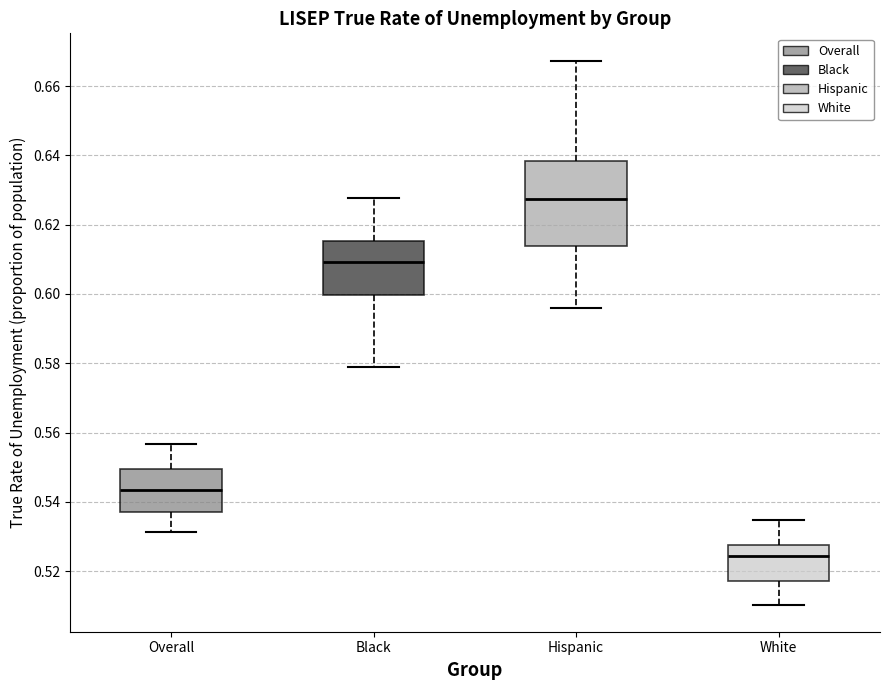

Reading left to right, transcribe this box plot: for each box, give where its median line is, the range the box spans, and where its two whiskers end, as read against the y-axis. The values are not printed on the chart, so give them approximately, as read against the axis.

Overall: median 0.544, box 0.536 to 0.550, whiskers 0.532 to 0.556
Black: median 0.610, box 0.600 to 0.616, whiskers 0.578 to 0.628
Hispanic: median 0.628, box 0.614 to 0.638, whiskers 0.596 to 0.668
White: median 0.524, box 0.518 to 0.528, whiskers 0.510 to 0.534